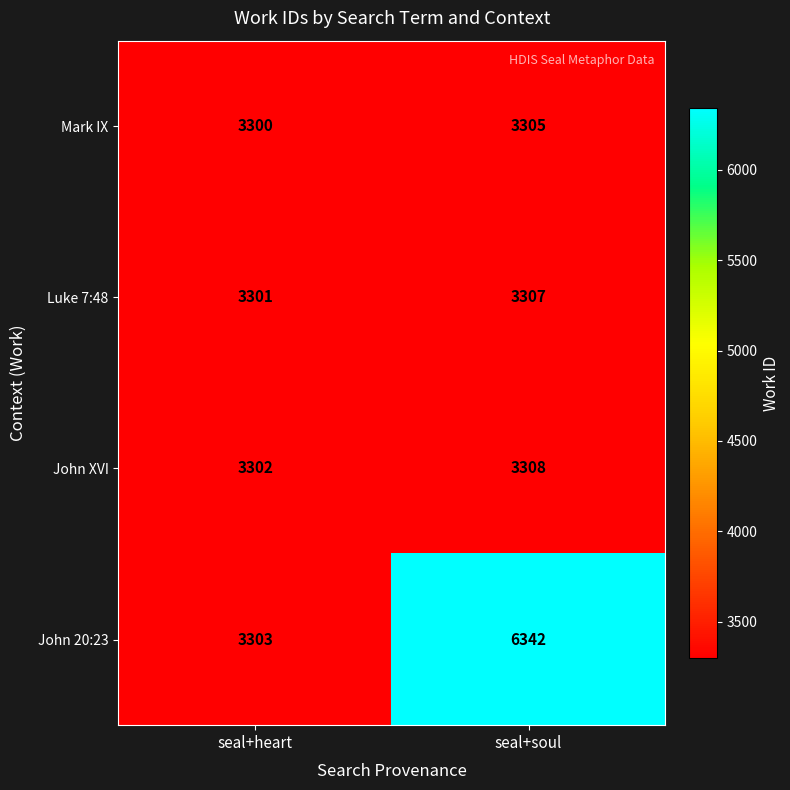

What is the difference between the Luke 7:48 values at seal+soul and seal+heart?

6